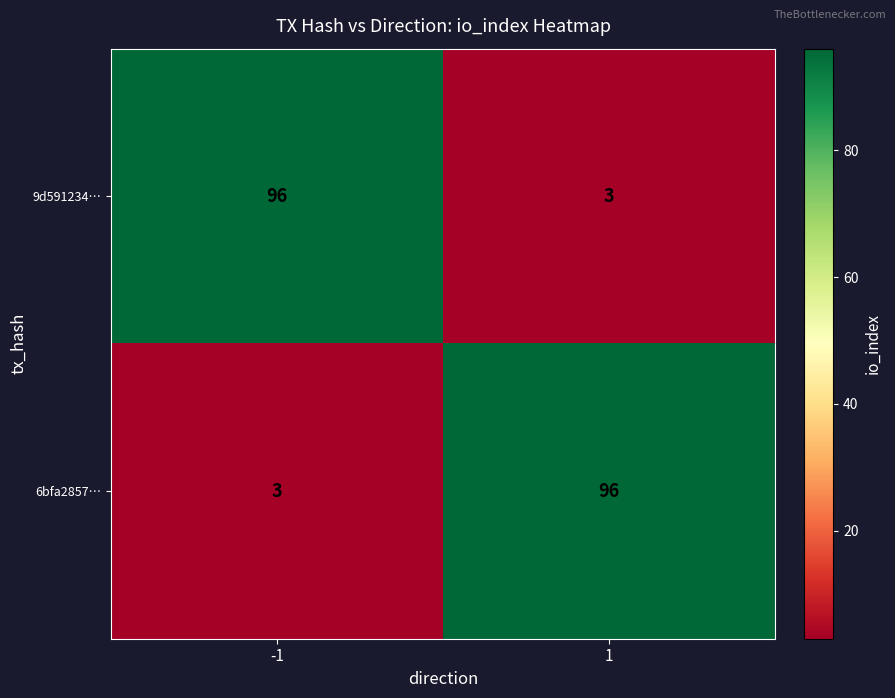

The value of 6bfa2857… at -1 is 3. True or false?

True